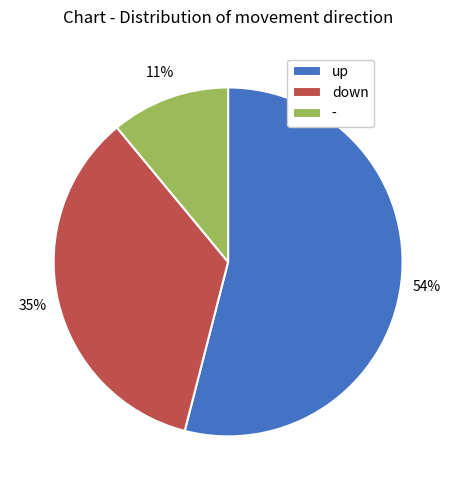

Does - account for over 50% of the chart?

No